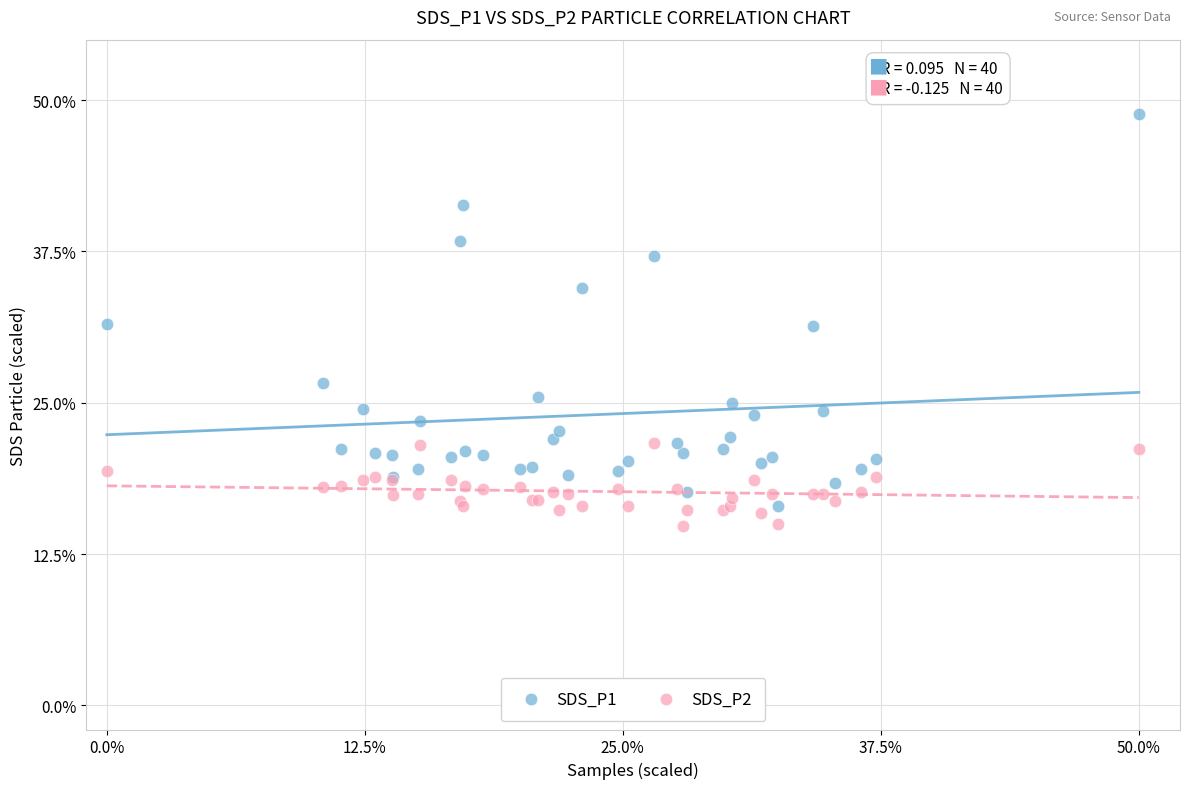

Which series has the widest spread of Y values?

SDS_P1